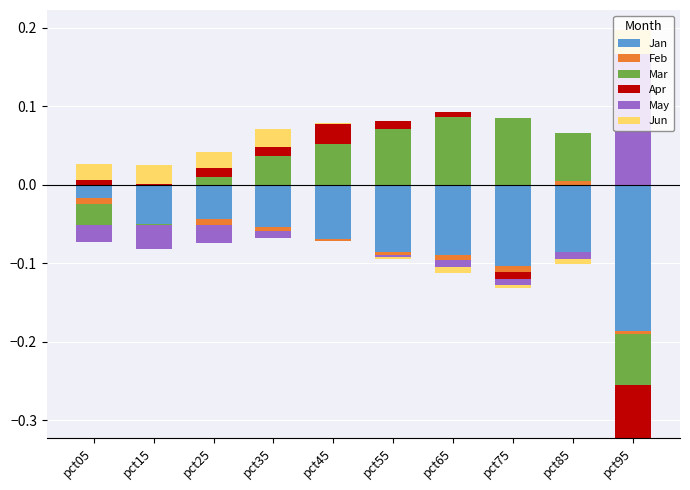

How many values in the May series exceed 0?

1